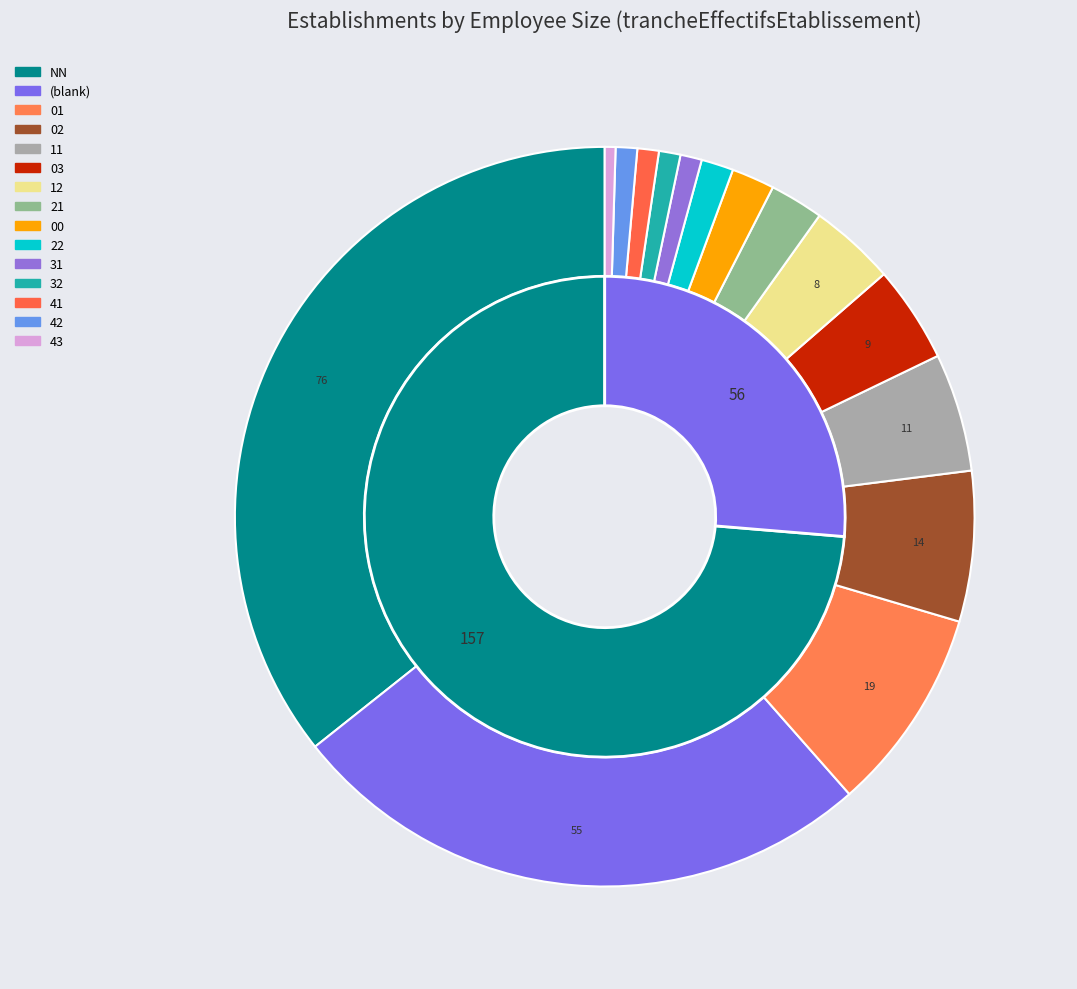

What is the ratio of the value at 41 to the value at 21?

0.4